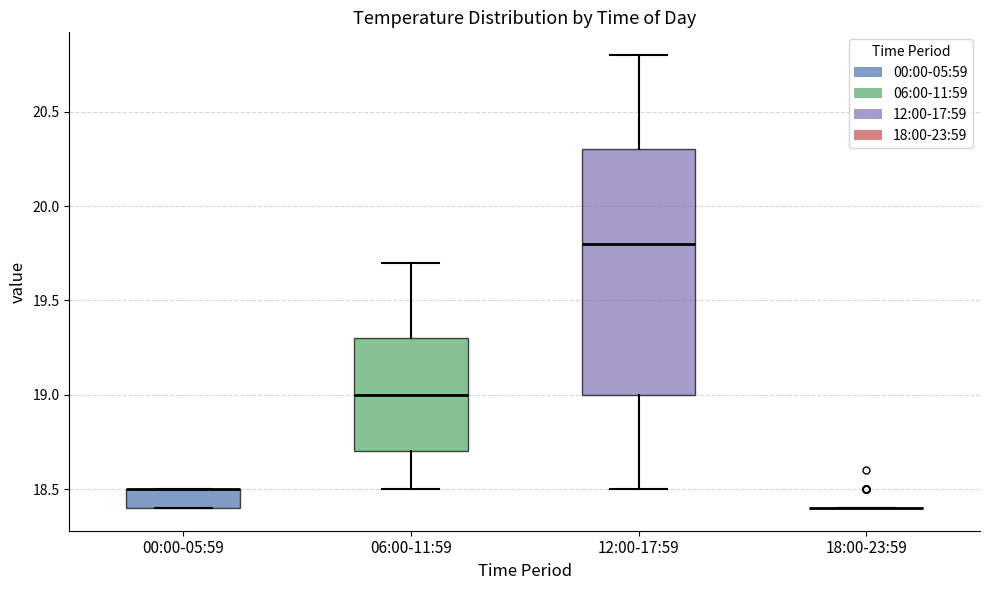

Reading left to right, transcribe this box plot: for each box, give where its median line is, the range the box spans, and where its two whiskers end, as read against the y-axis. The values are not printed on the chart, so give them approximately, as read against the axis.

00:00-05:59: median 18.5 (drawn on the box's upper edge), box 18.4 to 18.5, whiskers 18.4 to 18.5
06:00-11:59: median 19.0, box 18.7 to 19.3, whiskers 18.5 to 19.7
12:00-17:59: median 19.8, box 19.0 to 20.3, whiskers 18.5 to 20.8
18:00-23:59: box collapsed to a line at 18.4, whiskers 18.4 to 18.4